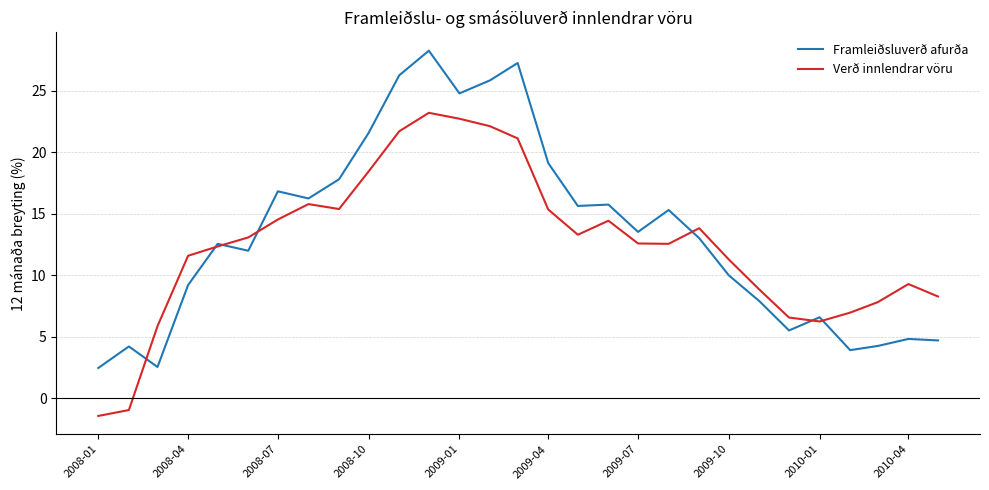

What is the smallest value displayed?

-1.4